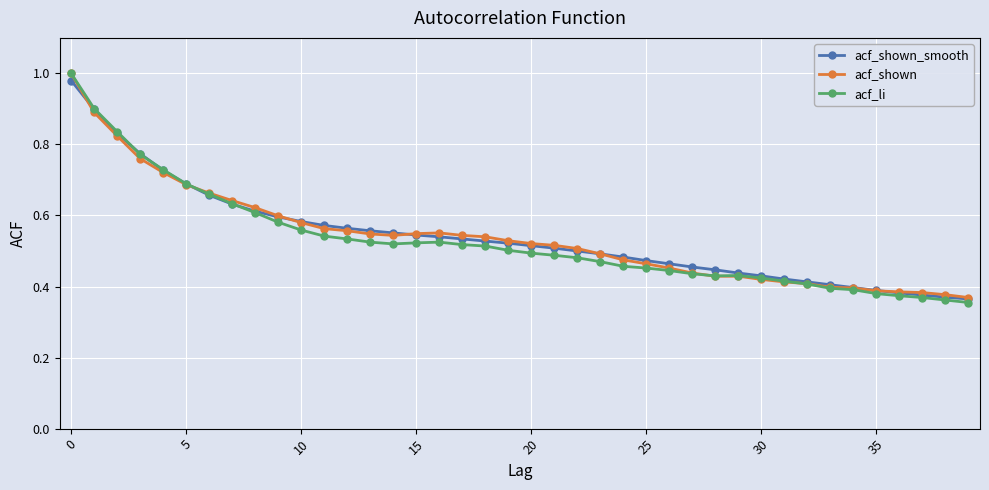

At how many categories does at least one series exceed 0?

40